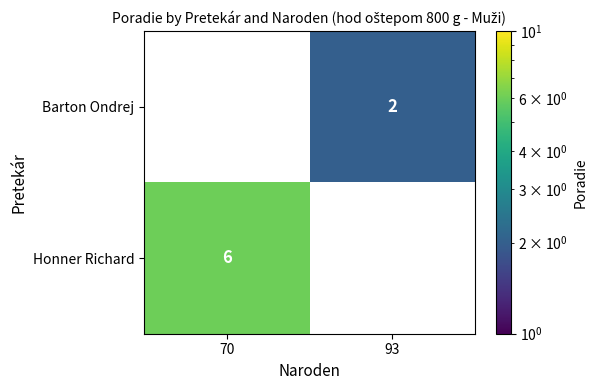

The Barton Ondrej series shows 2 at 93. True or false?

True